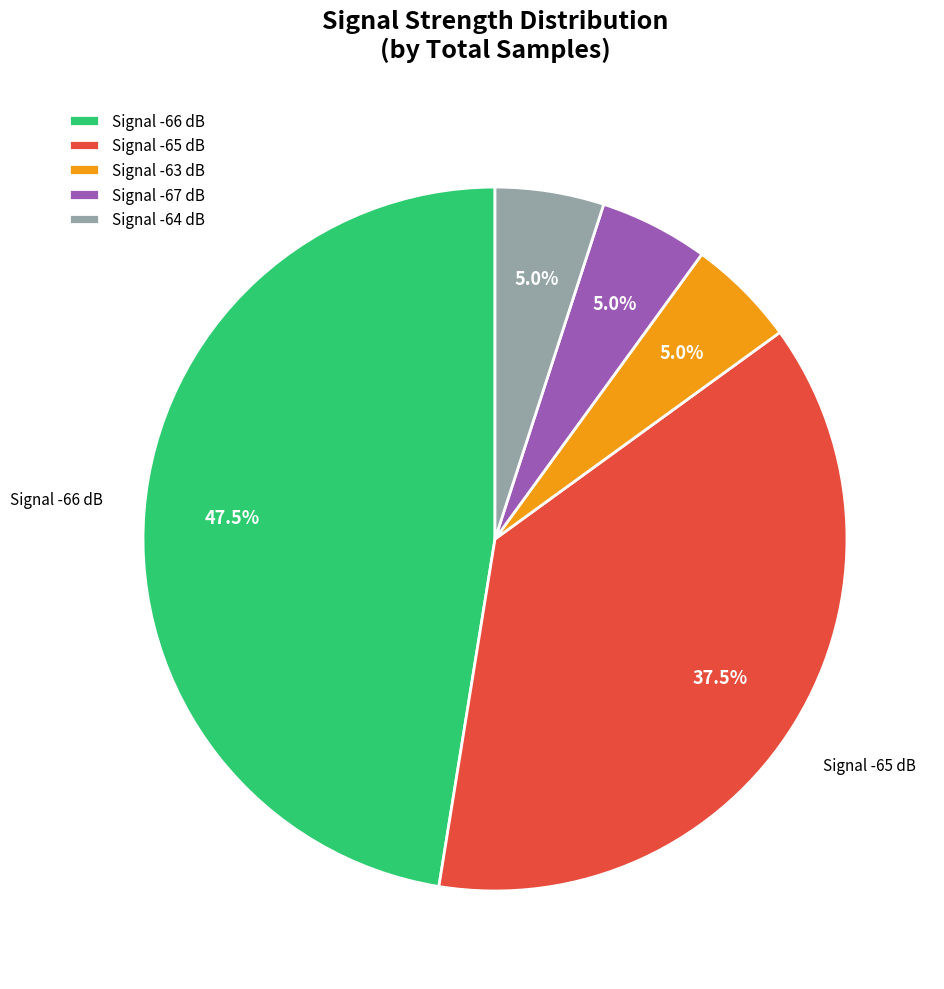

Does Signal -66 dB account for over 50% of the chart?

No